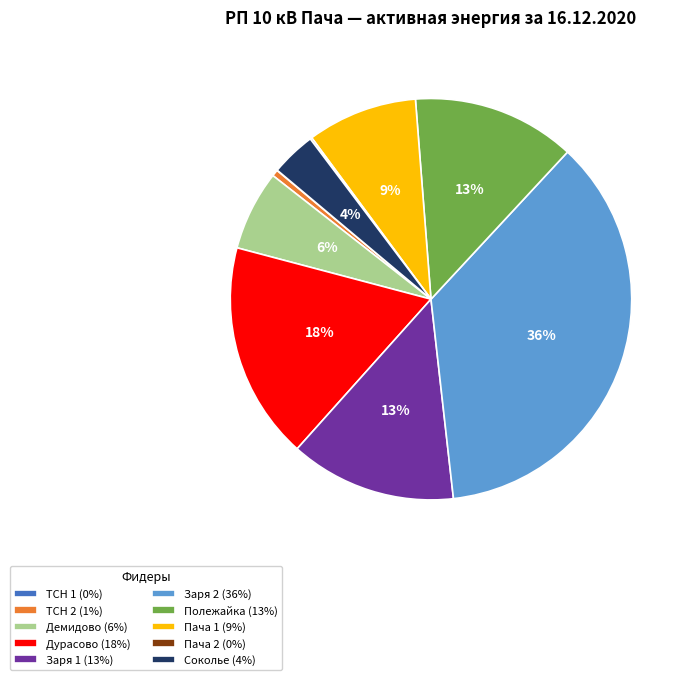

Is there a majority slice in this chart?

No